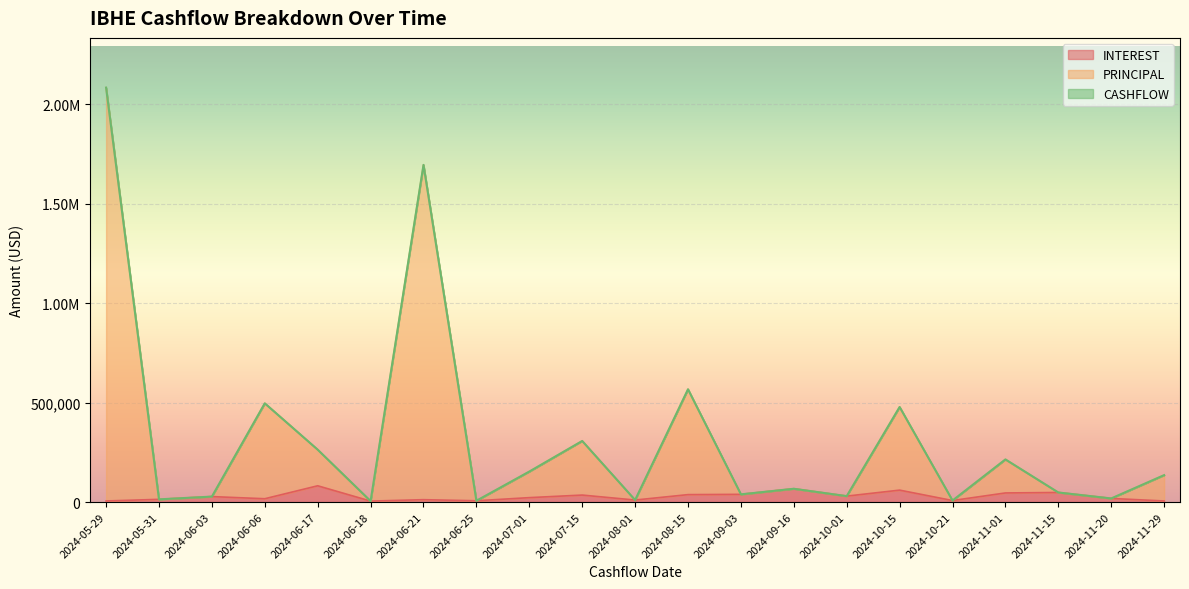

List the series in order of their peak value, lowest first.

INTEREST, PRINCIPAL, CASHFLOW